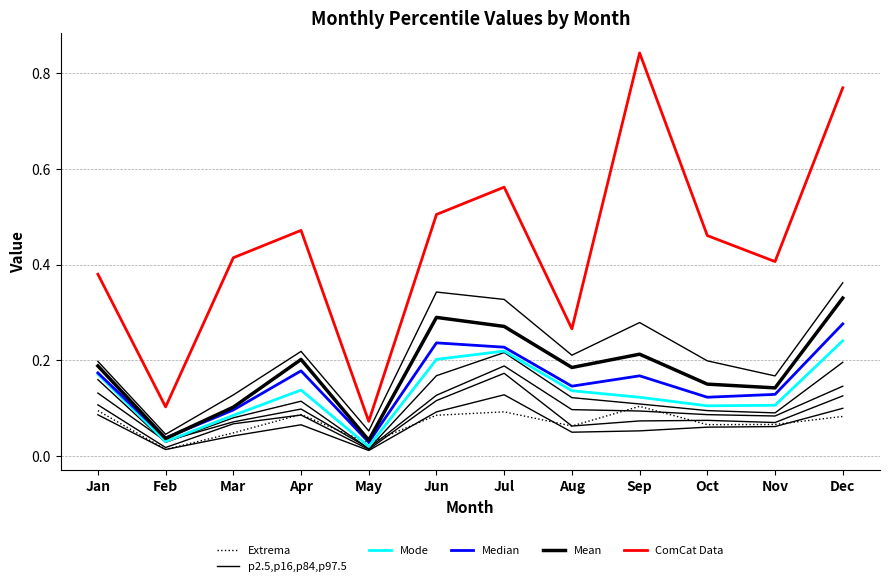

At how many categories does at least one series exceed 0?

12